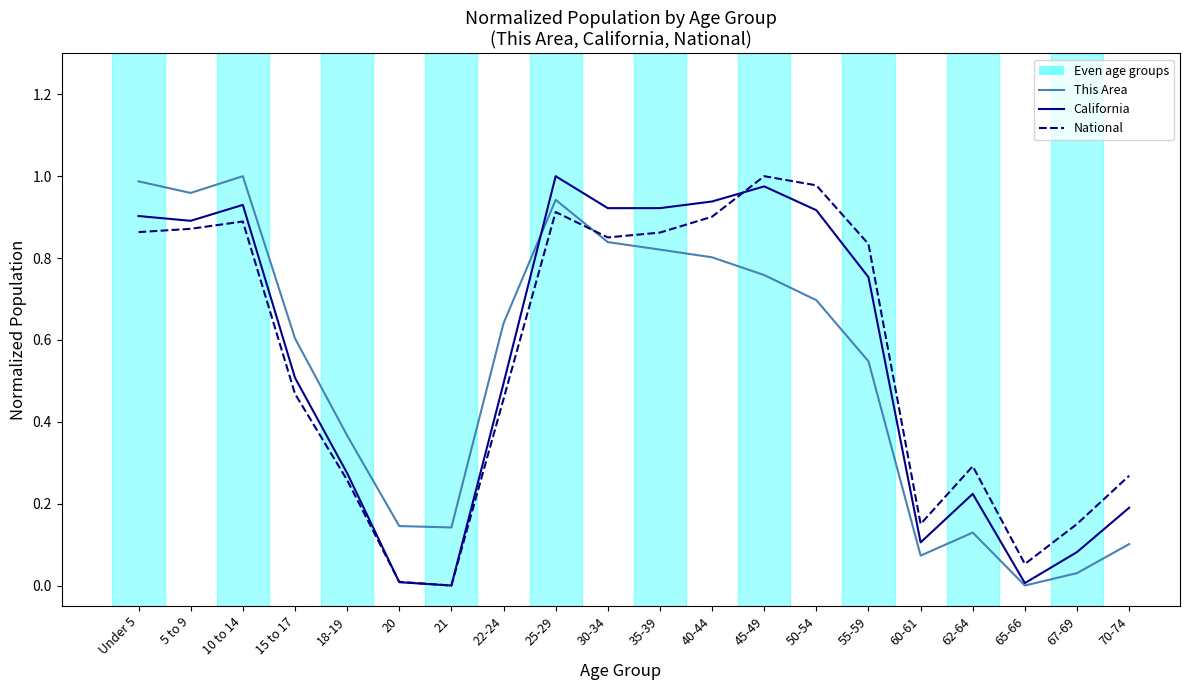

What is the total value across all series at 30-34?

2.6